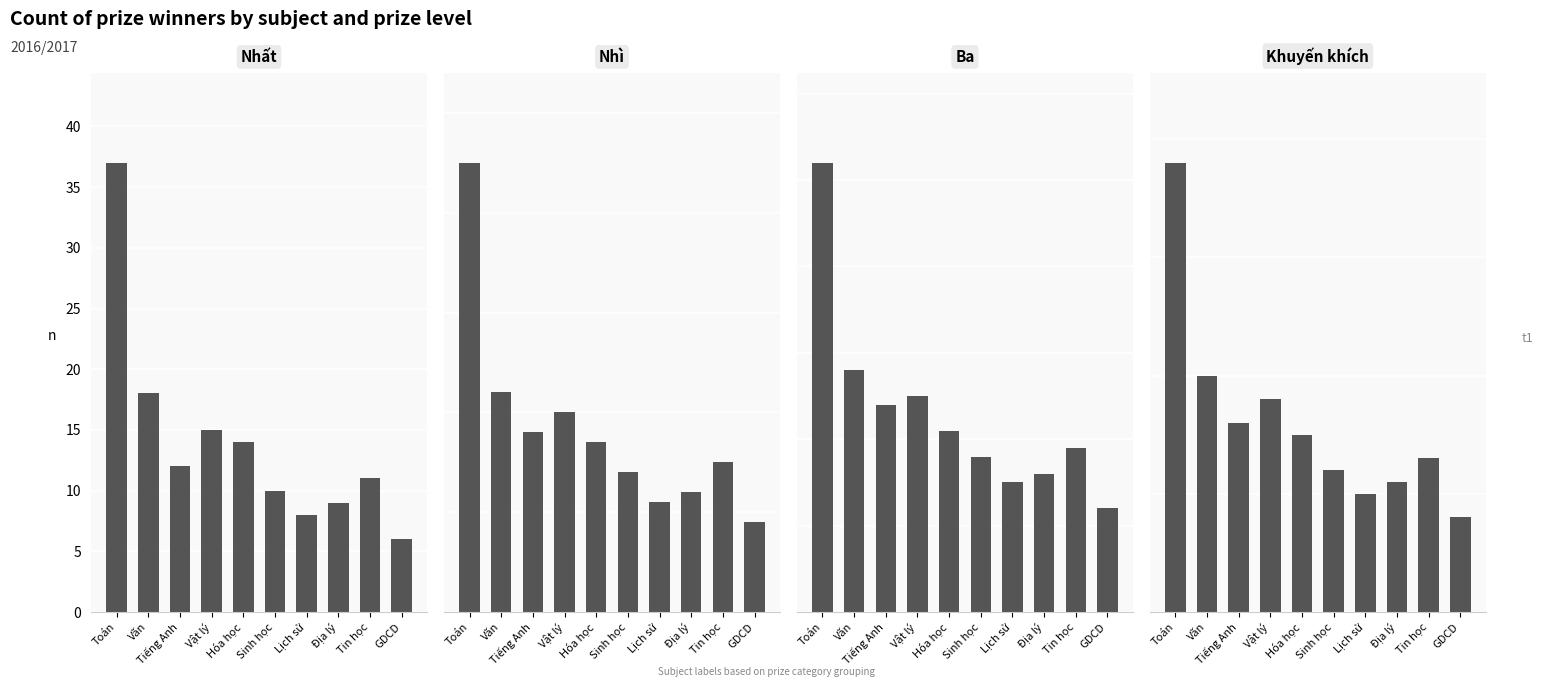

Which has a higher value, Tiếng Anh or Tin học?

Tiếng Anh